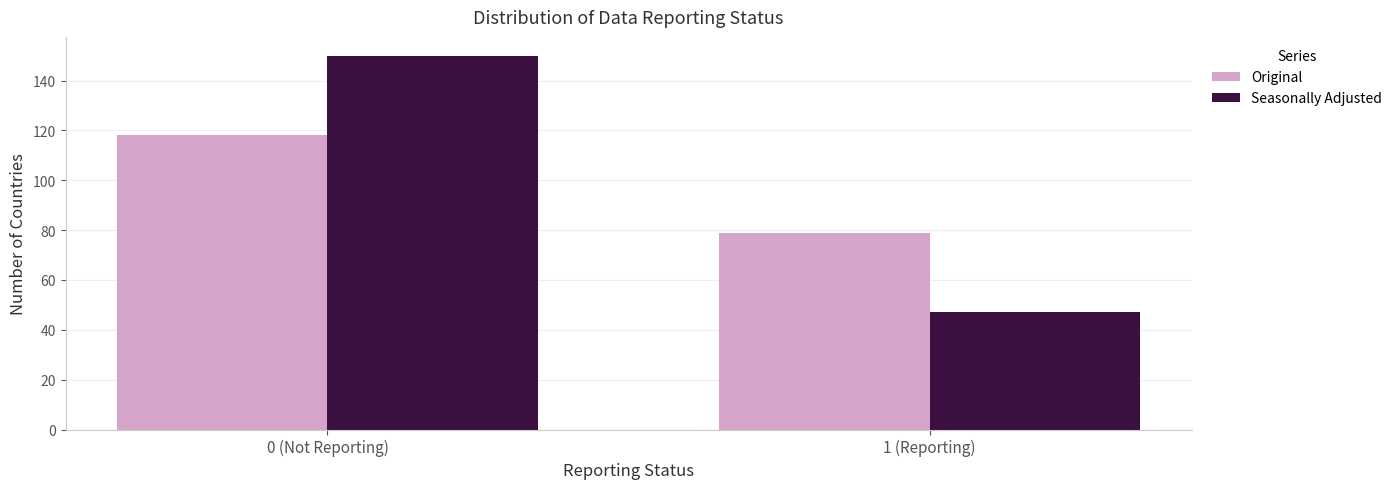

Reading left to right, transcribe all the data shown in this chart.

Original: 0 (Not Reporting)=118	1 (Reporting)=79
Seasonally Adjusted: 0 (Not Reporting)=150	1 (Reporting)=47